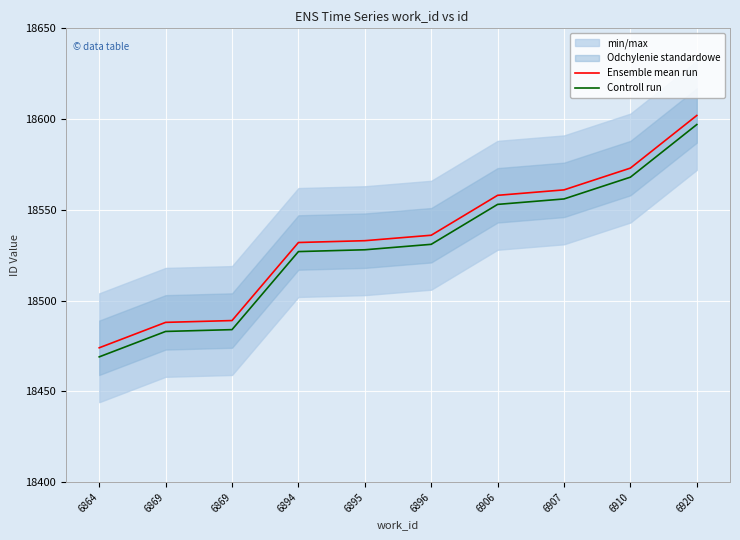

What is the minimum value for Controll run?

18469